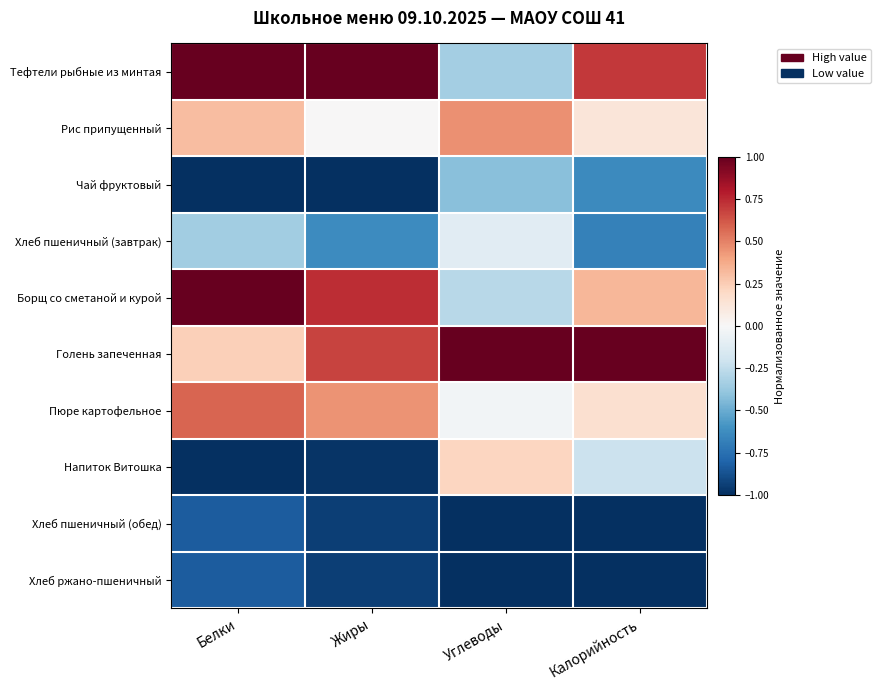

What is the maximum value shown in the chart?

1.0